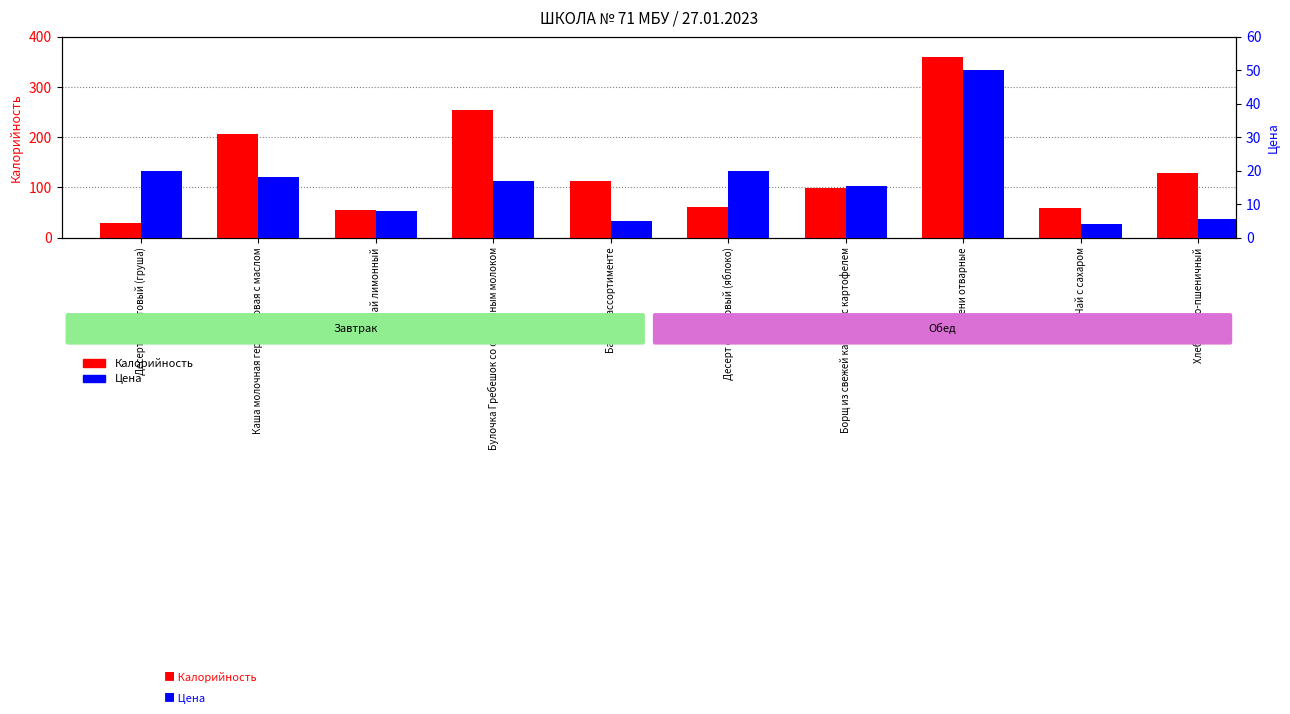

List the labels in order of Калорийность value, smallest first.

Десерт фруктовый (груша), Чай лимонный, Чай с сахаром, Десерт фруктовый (яблоко), Борщ из свежей капусты с картофелем, Батон в ассортименте, Хлеб ржано-пшеничный, Каша молочная геркулесовая с маслом, Булочка Гребешок со сгущенным молоком, Пельмени отварные